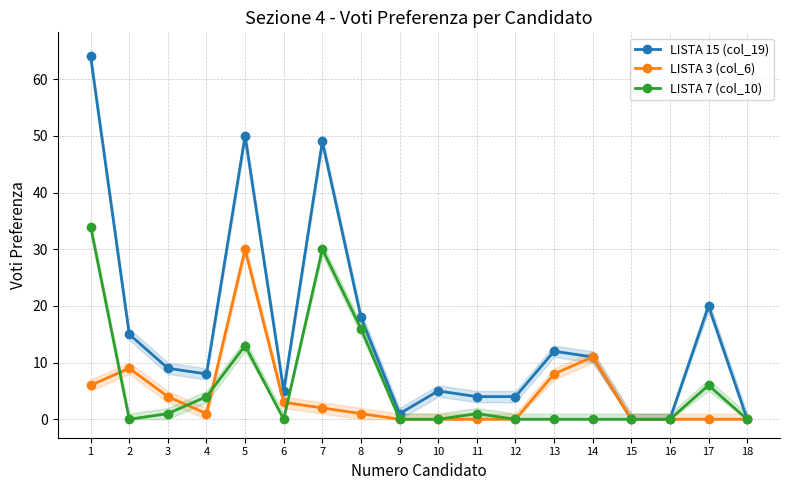

True or false: LISTA 7 (col_10) has more than 2 interior local peaks.

True